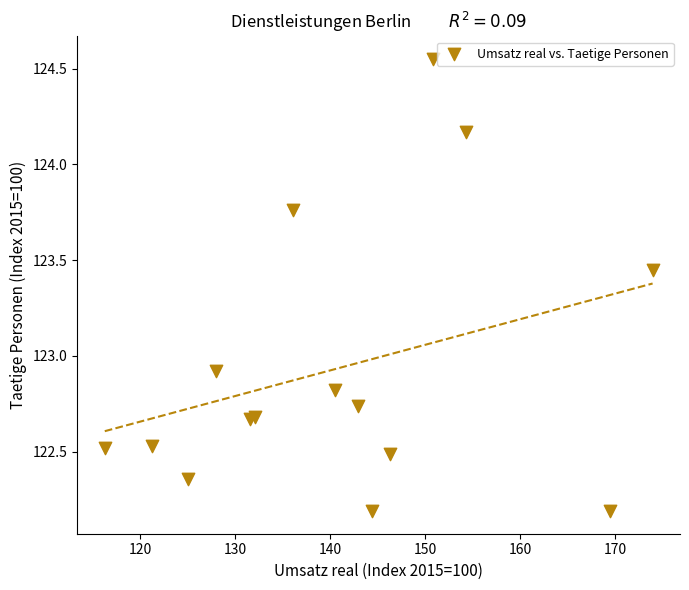

What Y value in the scatter plot is closest to 123?

122.9